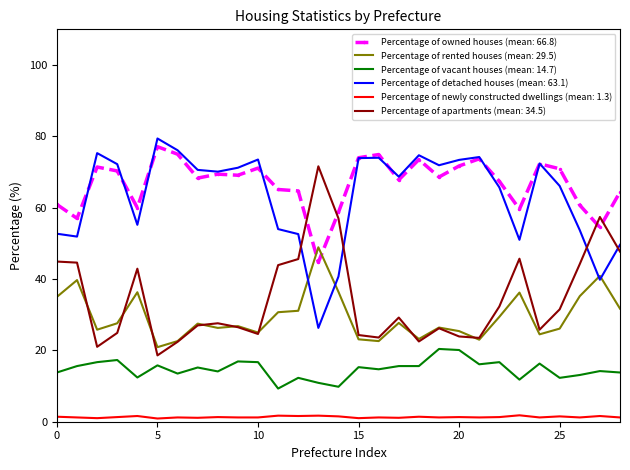

Count the number of data series in this chart.

6